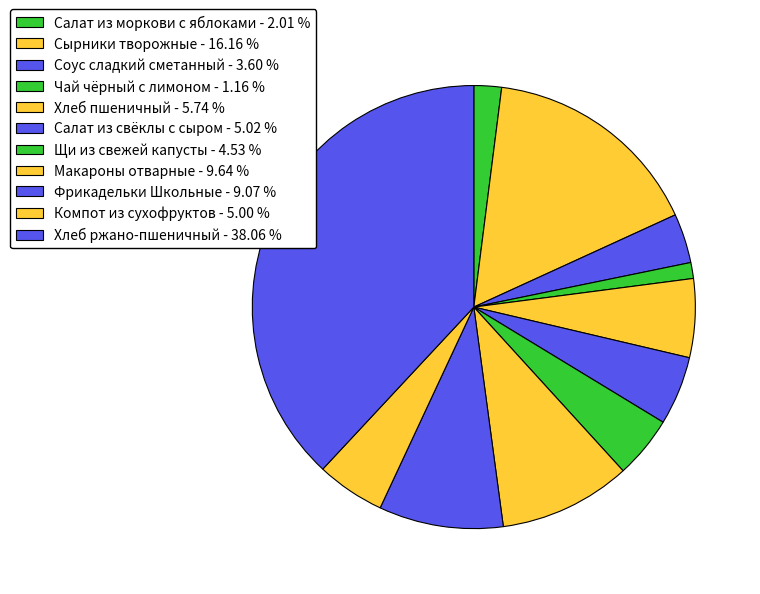

Which slice is the largest?

Хлеб ржано-пшеничный